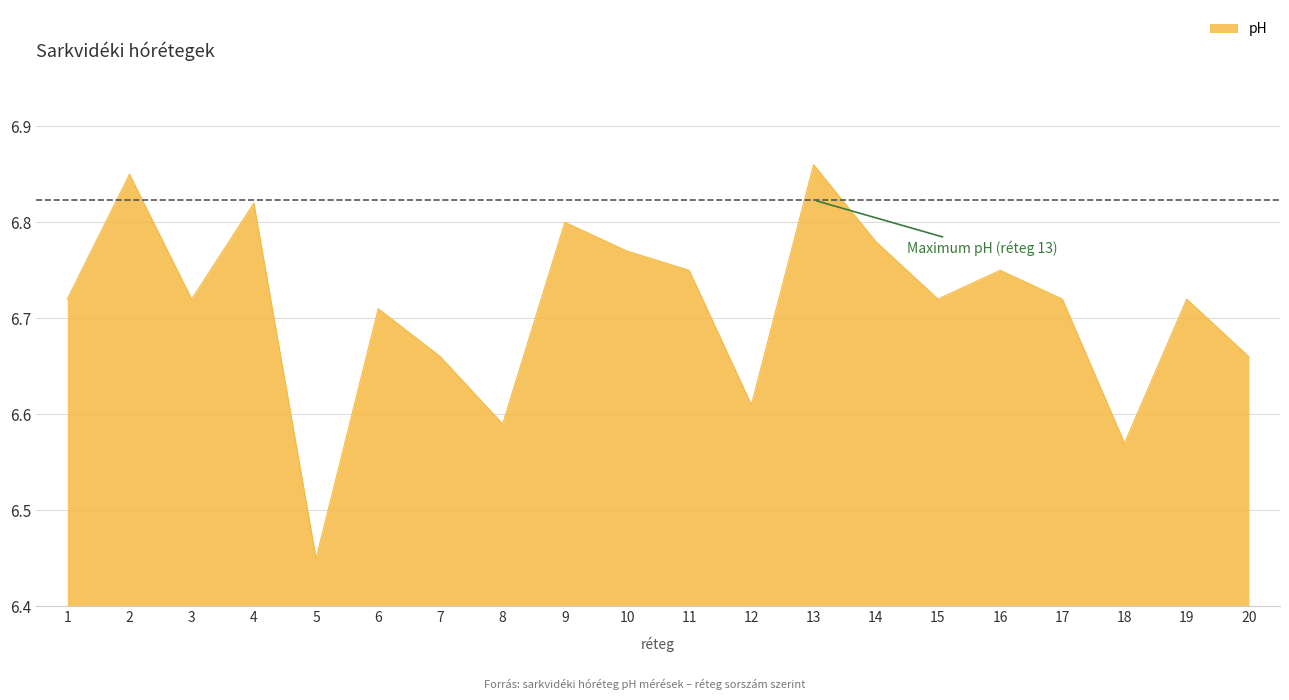

What is the difference between the second highest and minimum values?

0.4